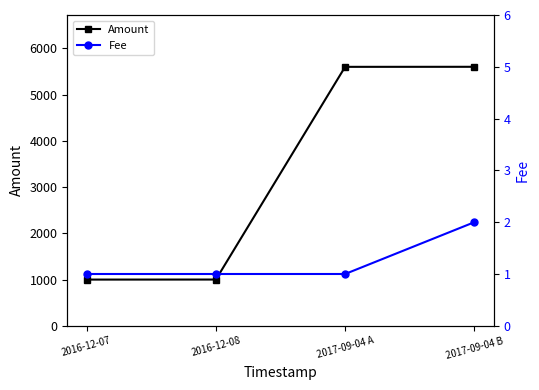

What are all the series names shown in the legend?

Amount, Fee